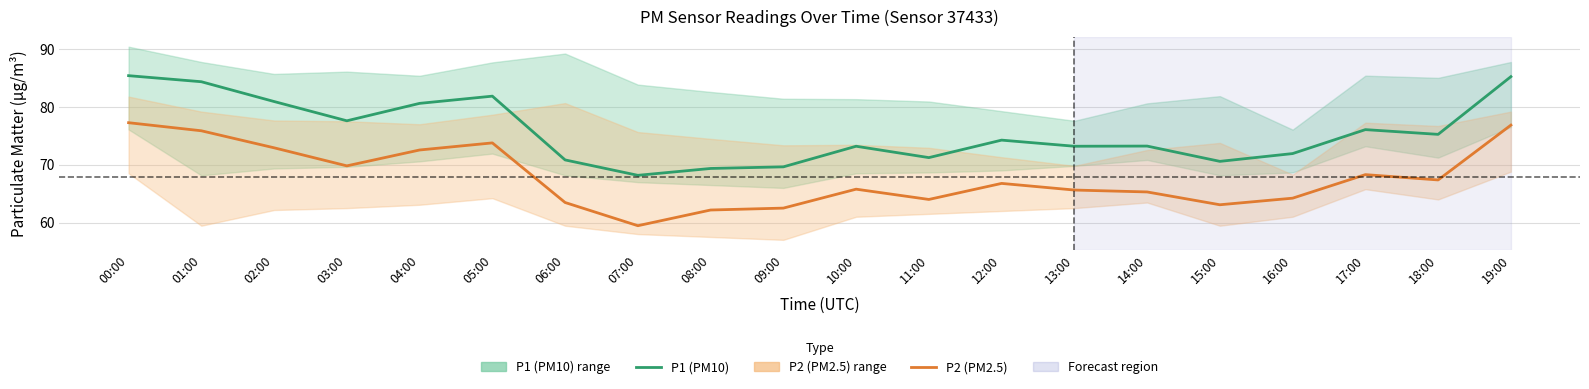

At how many categories does at least one series exceed 78?

6